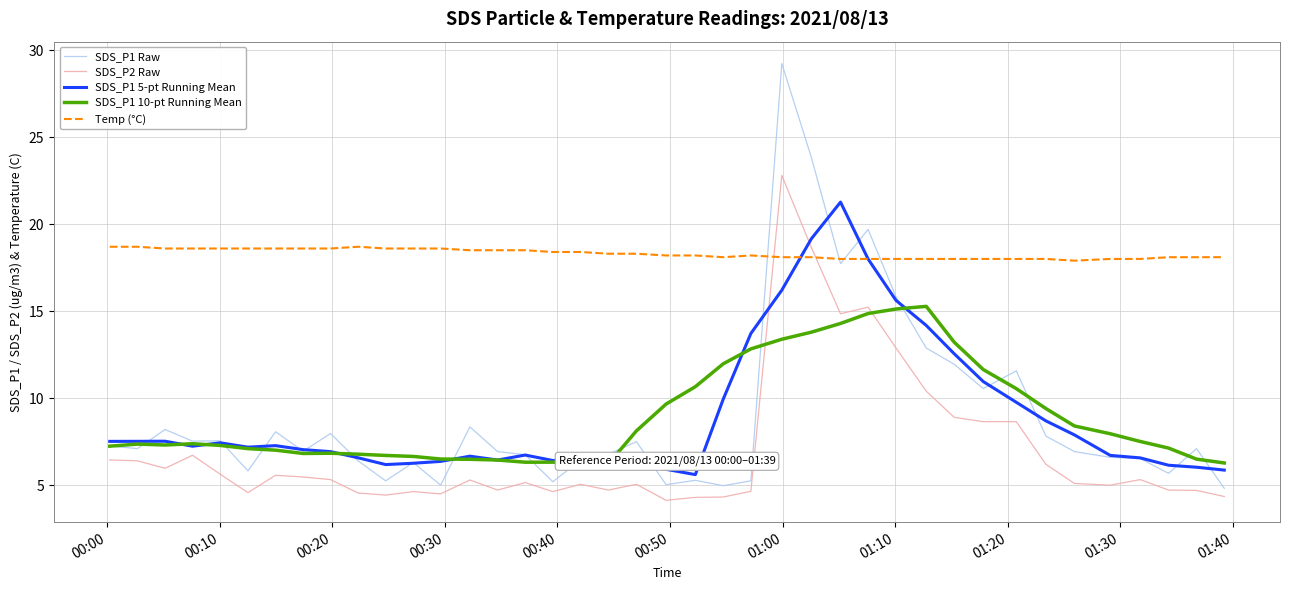

How many times do SDS_P1 Raw and SDS_P1 5-pt Running Mean cross each other?

20